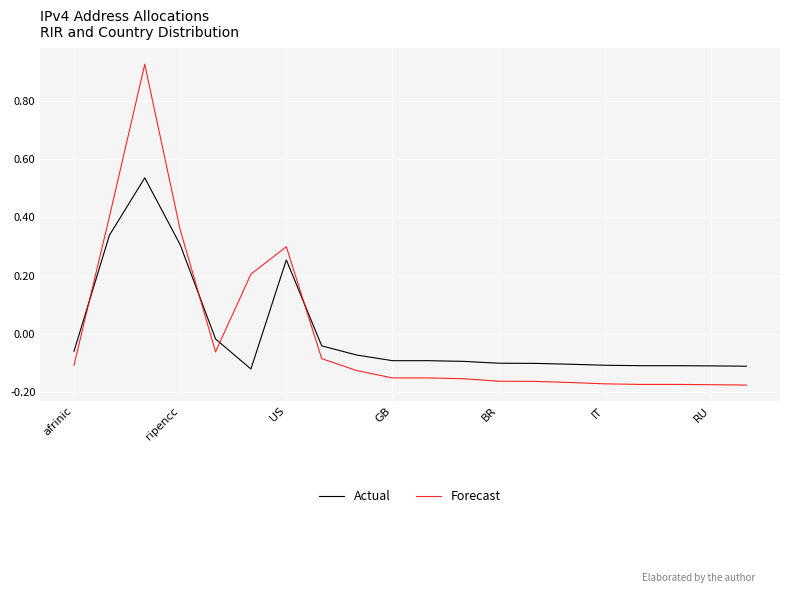

True or false: Forecast and Actual intersect in this chart.

True